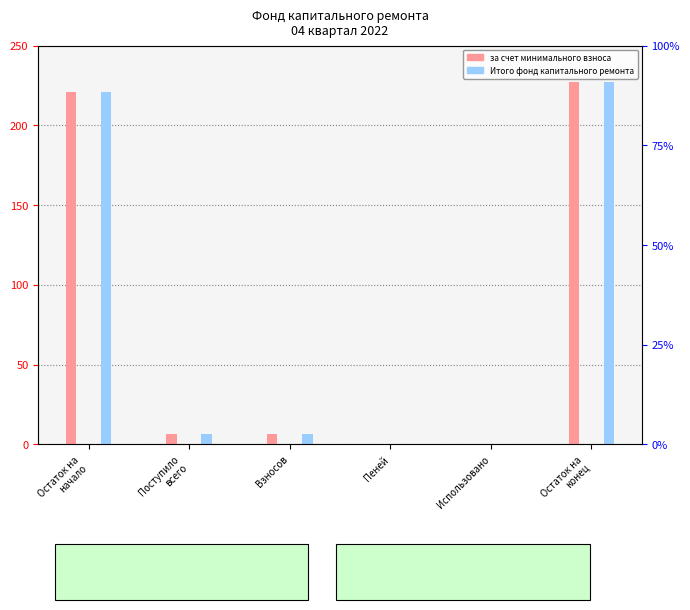

List the series in order of their peak value, highest first.

за счет минимального взноса, Итого фонд капитального ремонта